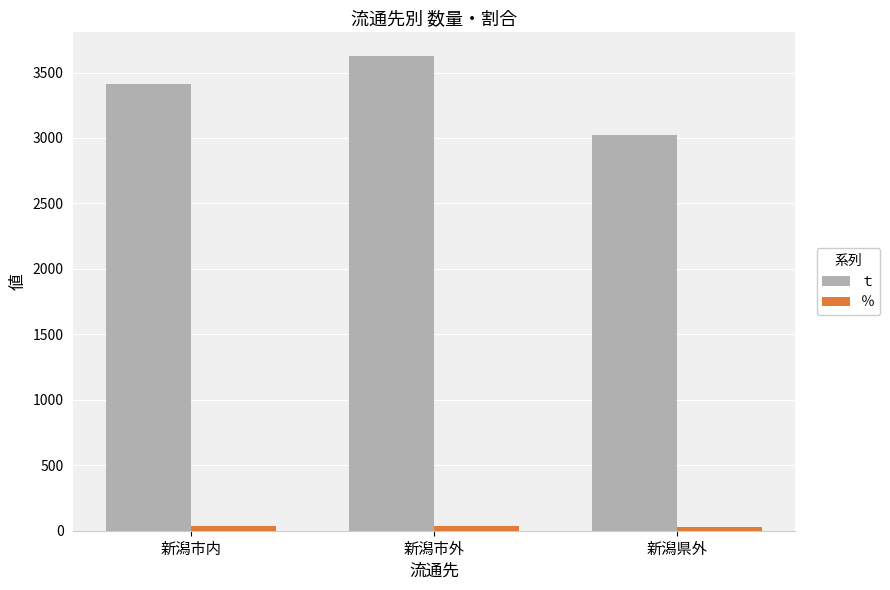

Where is ｔ nearest to the value 3324?

新潟市内